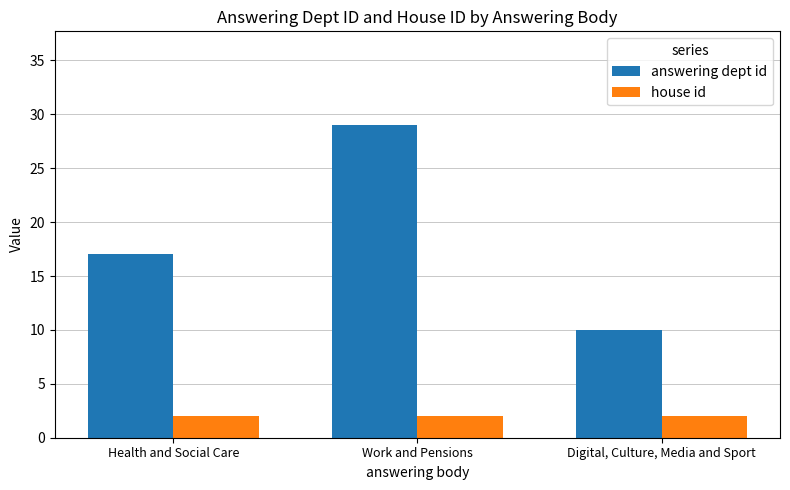

Which series has the largest total across all categories?

answering dept id